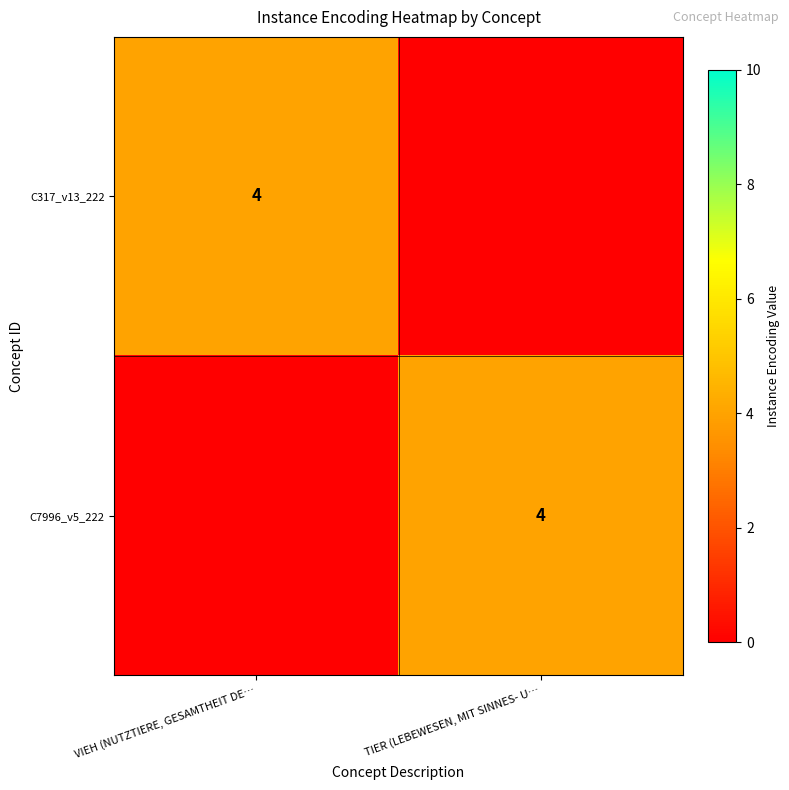

The C7996_v5_222 series shows 4 at TIER (LEBEWESEN, MIT SINNES- U…. True or false?

True